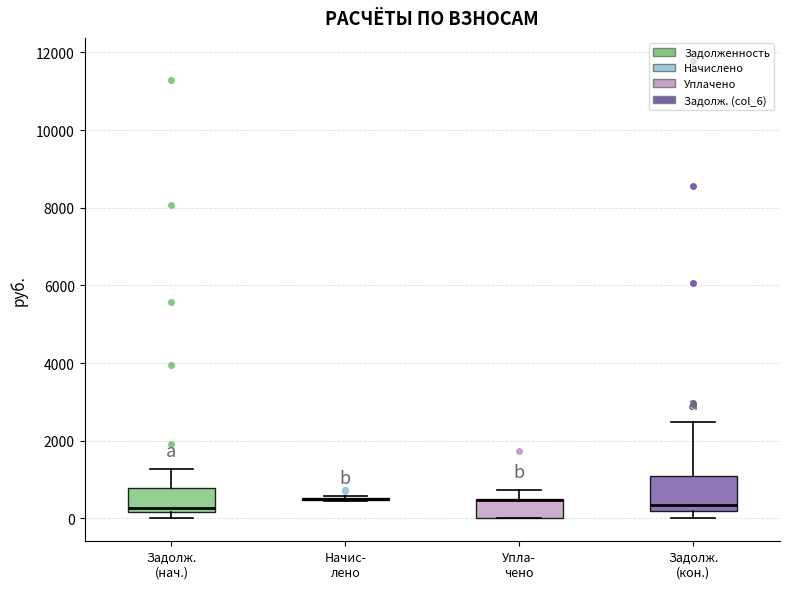

Reading left to right, read every box against the y-axis: the position of its median line, the range the box covers, and the ends of its whiskers. The values are not printed on the chart, so give them approximately, as read against the axis.

Задолж. (нач.): median 200 (just above the box's lower edge), box 200 to 800, whiskers 0 to 1200
Начис- лено: box collapsed to a line at 400, whiskers 400 to 600
Упла- чено: median 400 (drawn on the box's upper edge), box 0 to 400, whiskers 0 to 800
Задолж. (кон.): median 400, box 200 to 1200, whiskers 0 to 2400